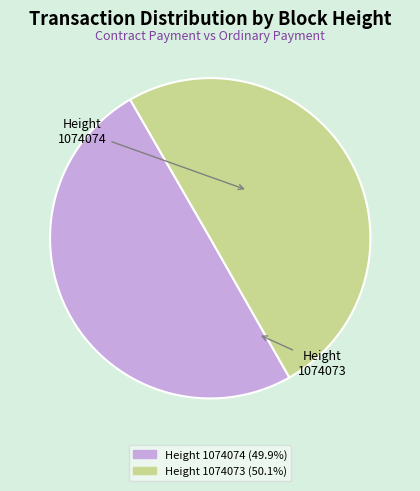

Approximately how many times larger is the value at Height 1074073 compared to Height 1074074?

1.0